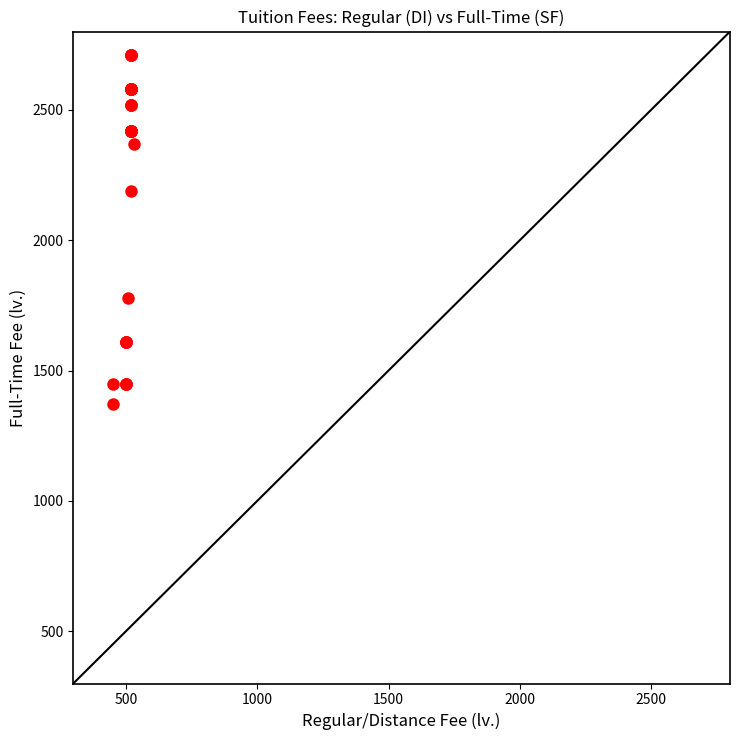

What Y value in the scatter plot is closest to 2040?

2190